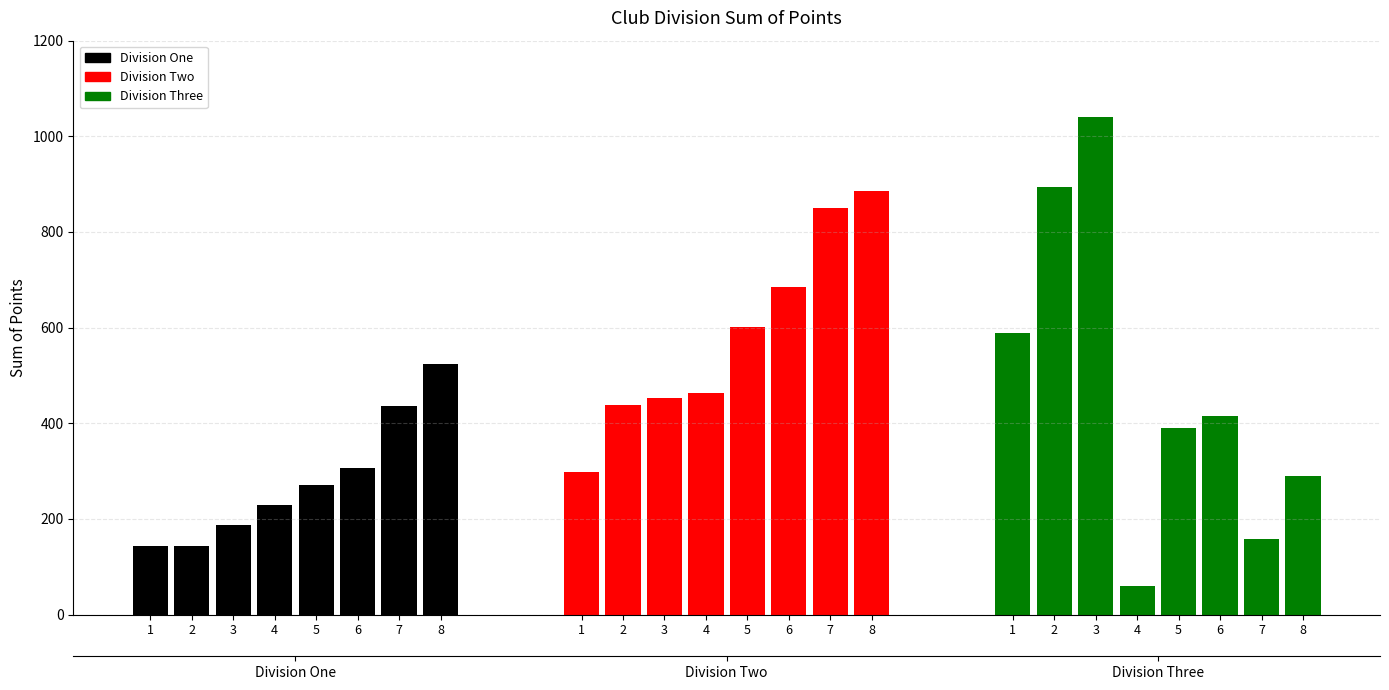

At which category does the chart reach its peak across all series?

3